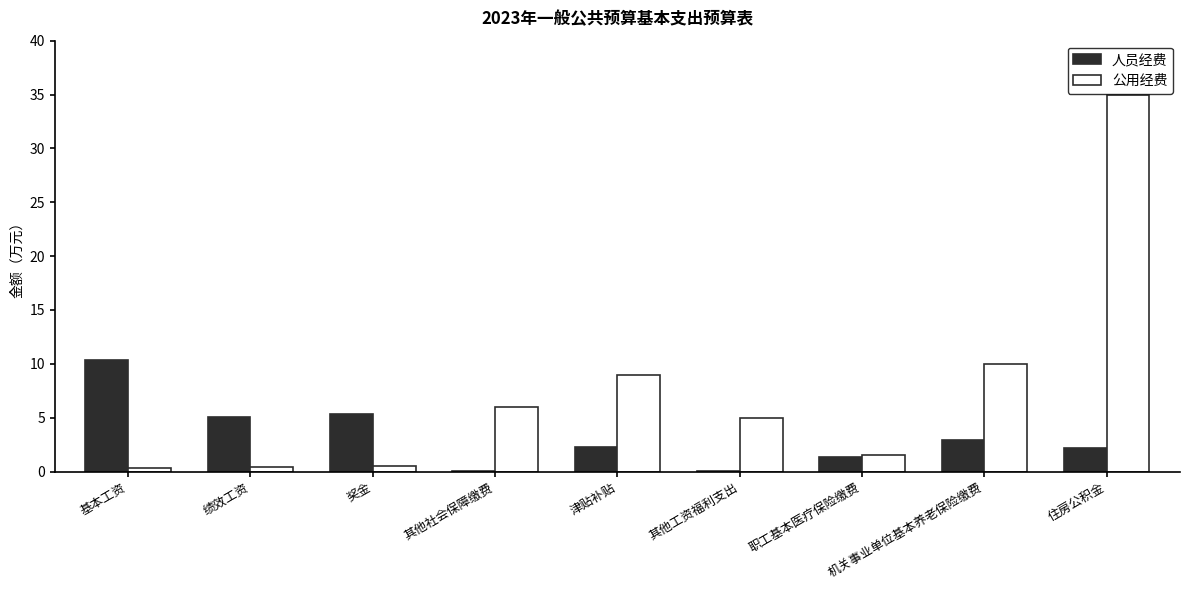

At which label does 公用经费 reach its peak?

住房公积金